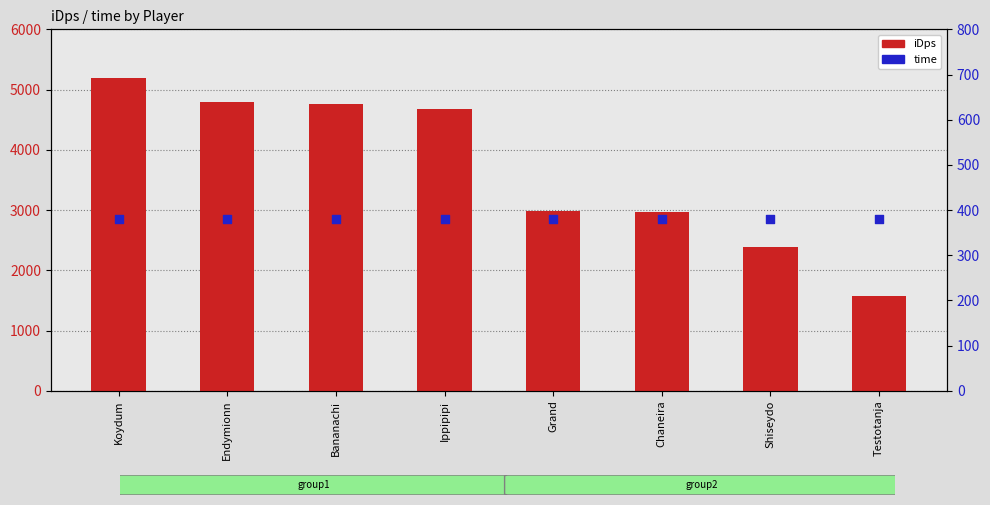

Which series has the largest total across all categories?

iDps